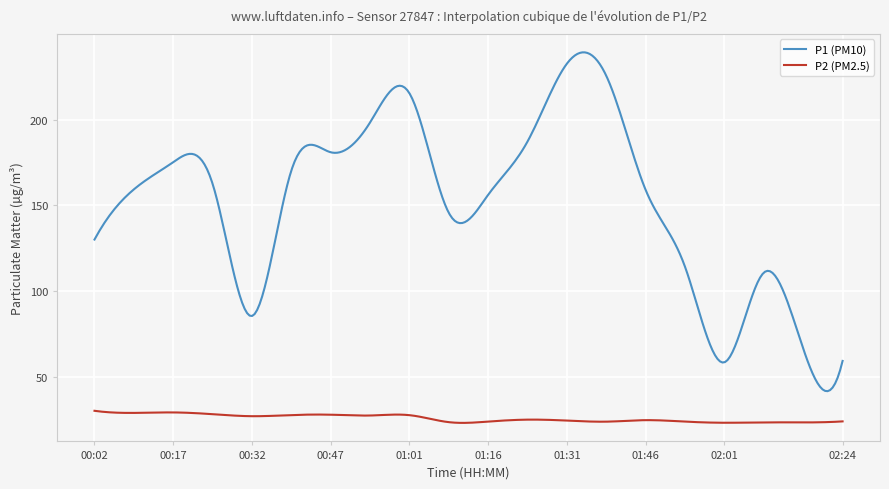

Rank the series by their maximum value, from lowest to highest.

P2 (PM2.5), P1 (PM10)